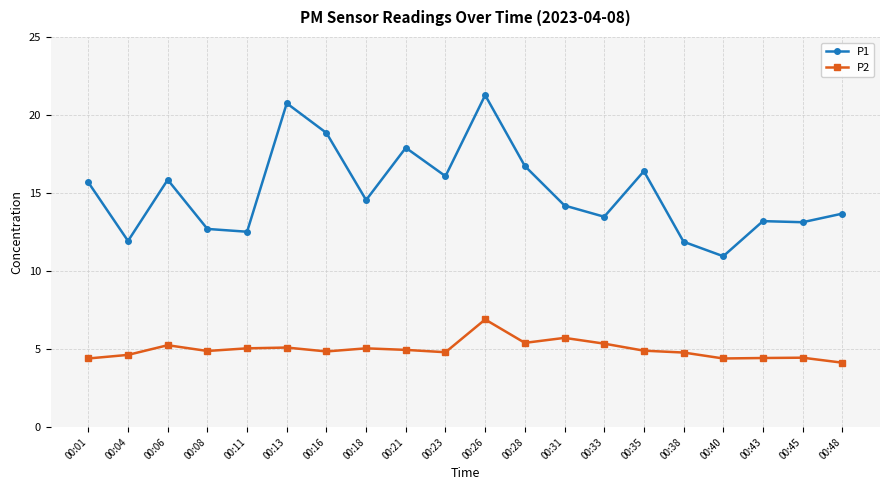

Rank the series by their average value, from highest to lowest.

P1, P2